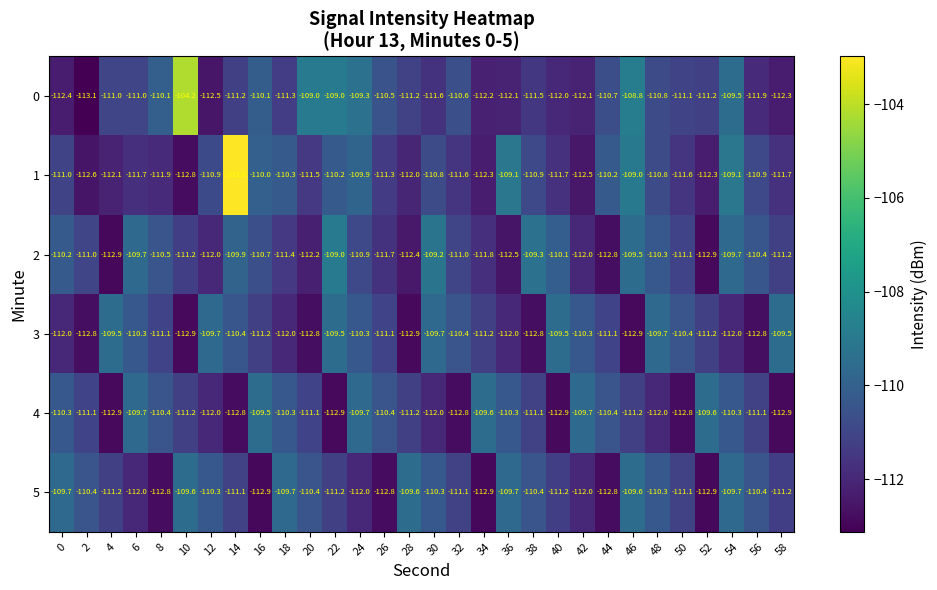

What is the difference between the maximum and minimum values in the 3 series?

3.4